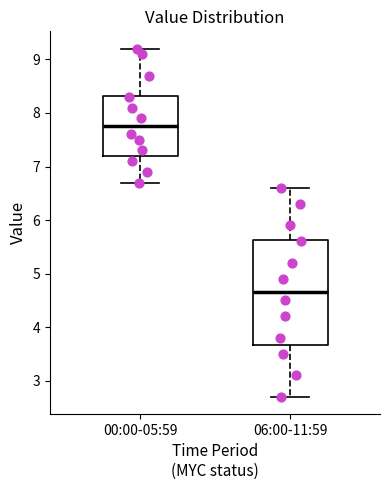

Reading left to right, read every box against the y-axis: the position of its median line, the range the box covers, and the ends of its whiskers. The values are not printed on the chart, so give them approximately, as read against the axis.

00:00-05:59: median 7.8, box 7.2 to 8.3, whiskers 6.7 to 9.2
06:00-11:59: median 4.7, box 3.7 to 5.6, whiskers 2.7 to 6.6